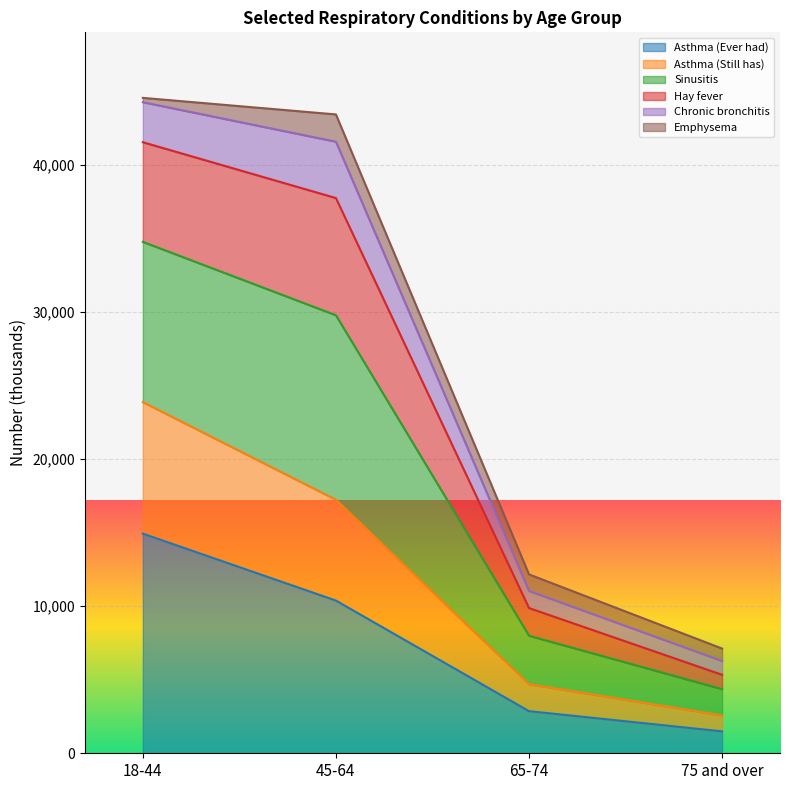

What is the minimum value for Asthma (Ever had)?

1489